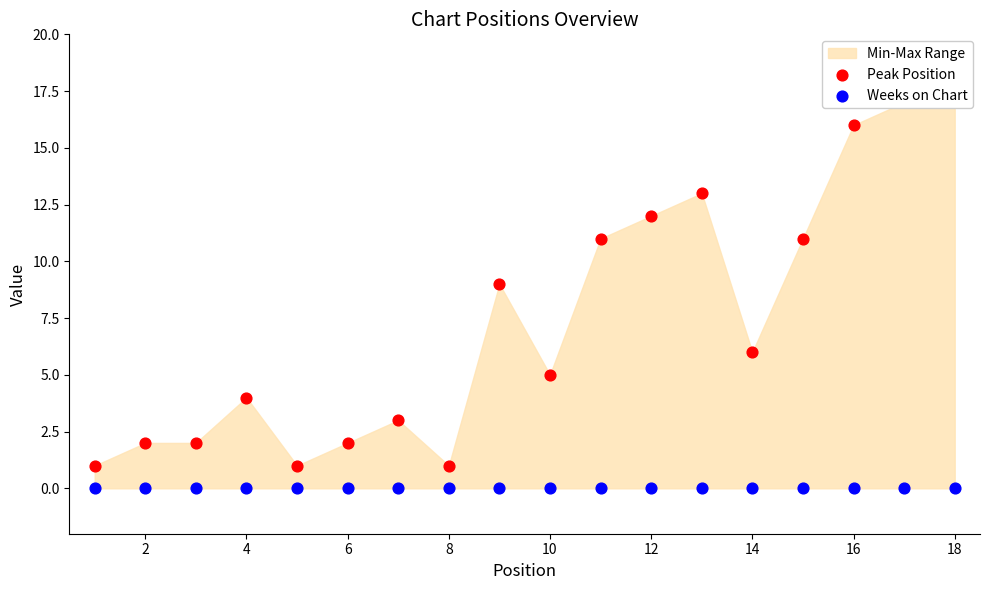

At how many categories does at least one series exceed 13?

3